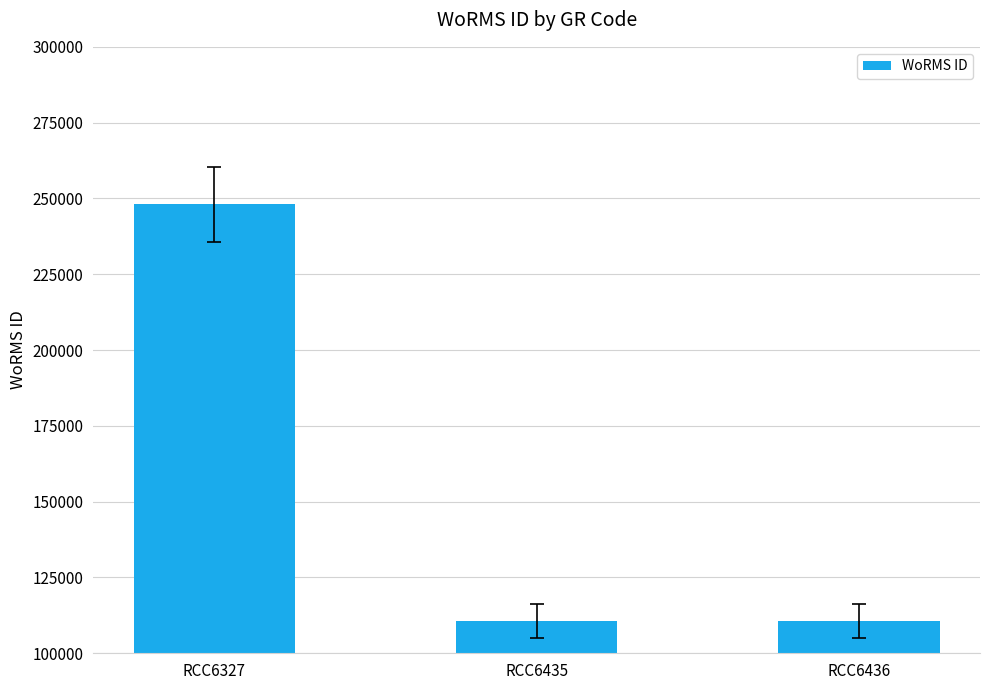

Does the chart contain stacked bars?

No